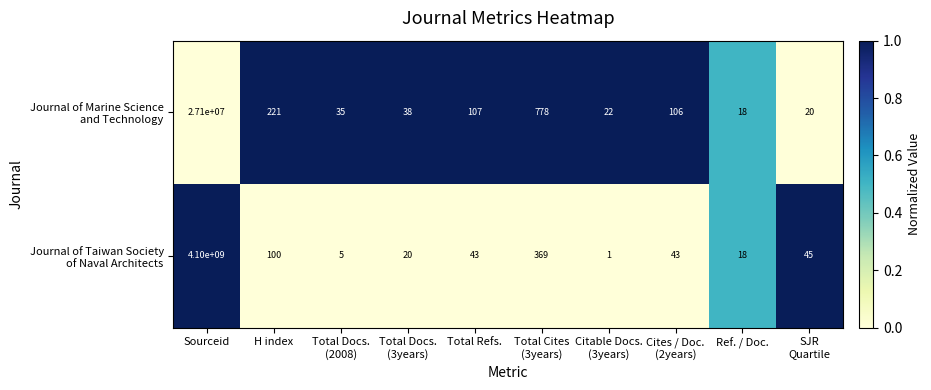

What is the greatest value displayed?

4100000000